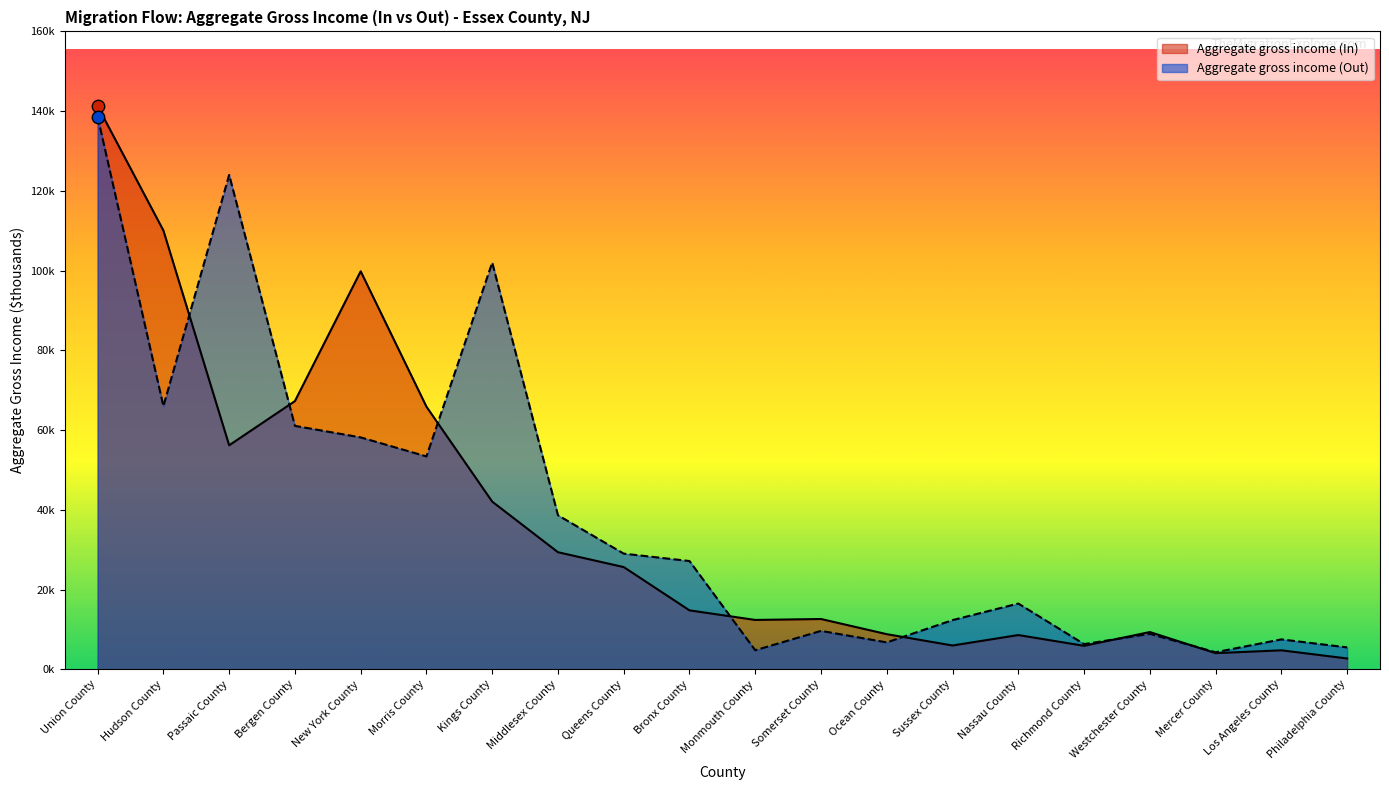

What is the total value across all series at Richmond County?

12215